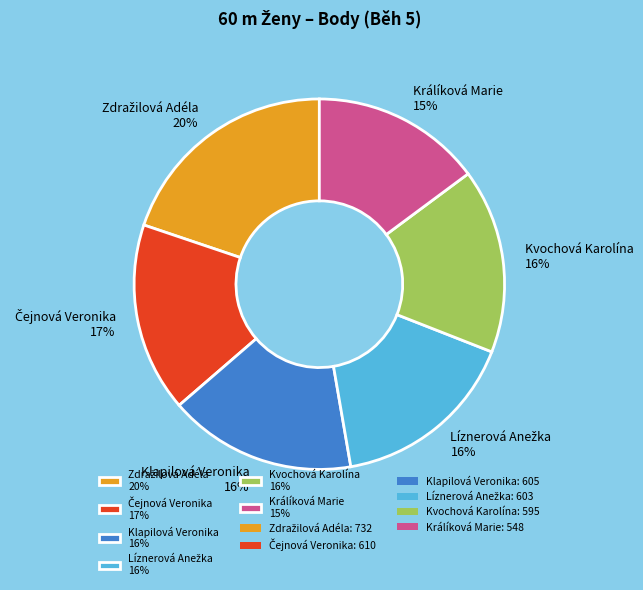

True or false: Klapilová Veronika accounts for 16% of the total.

True